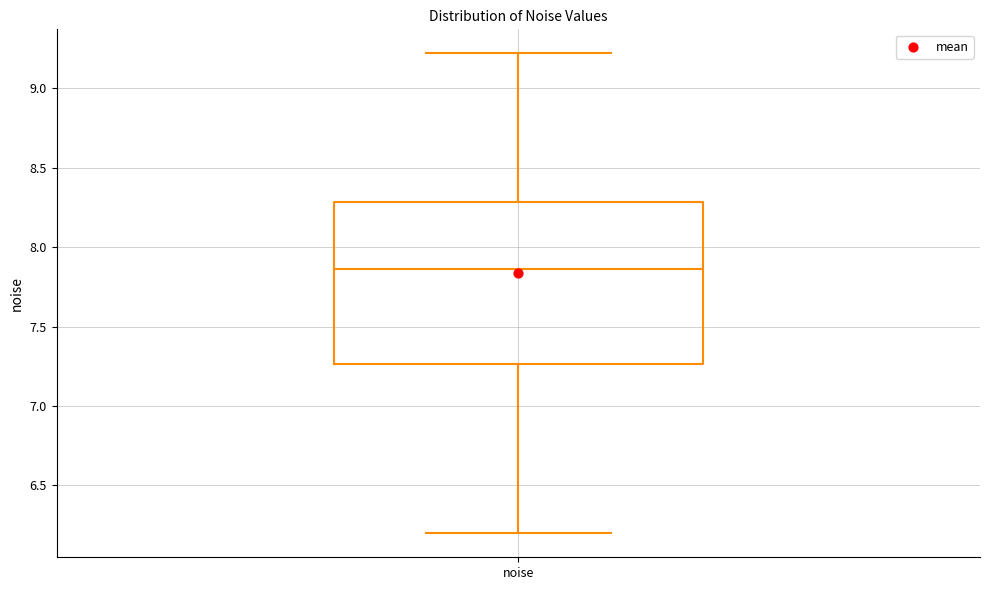

Where does the lower whisker of the box for noise end on the y-axis? The values are not printed on the chart, so give them approximately, as read against the axis.

6.20